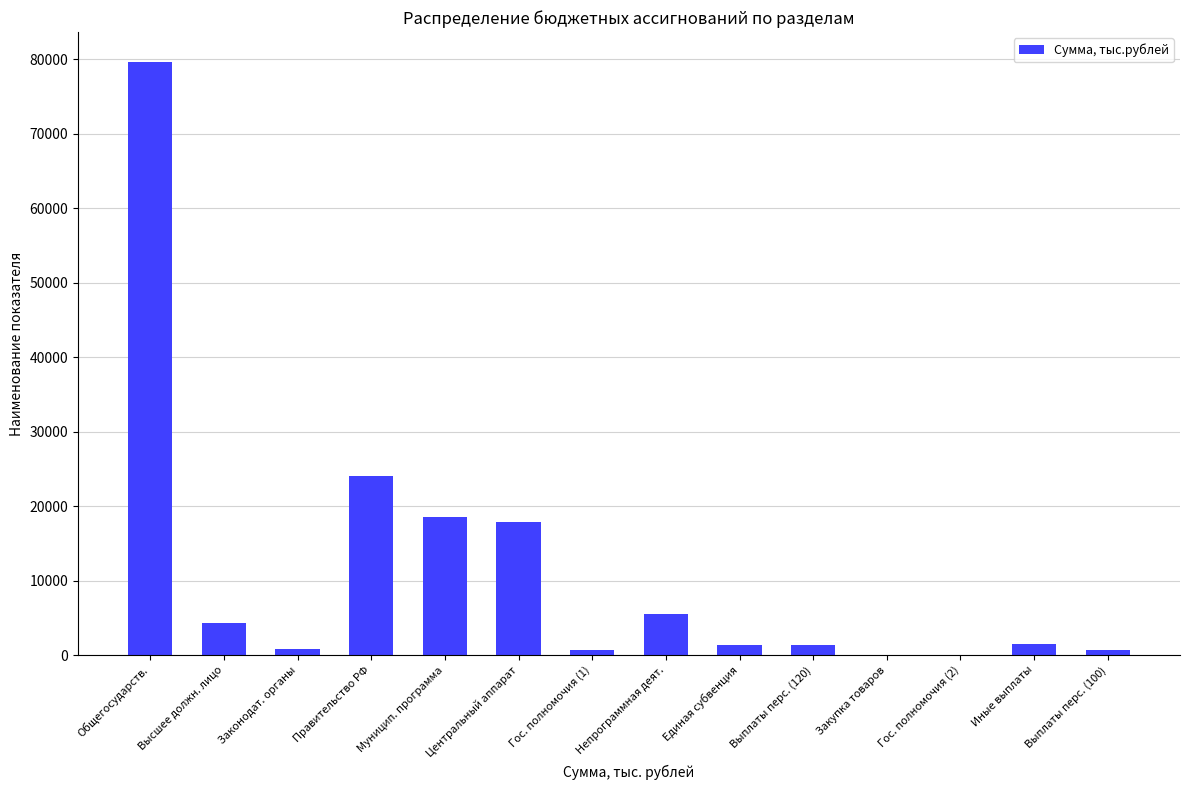

What is the maximum value shown in the chart?

79694.8